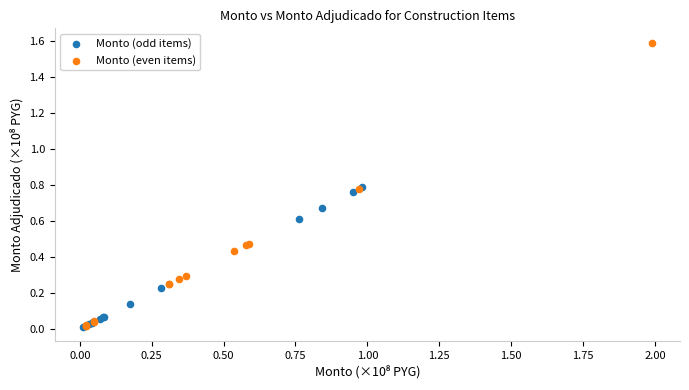

Which series has the largest Y range (max minus min)?

Monto (even items)